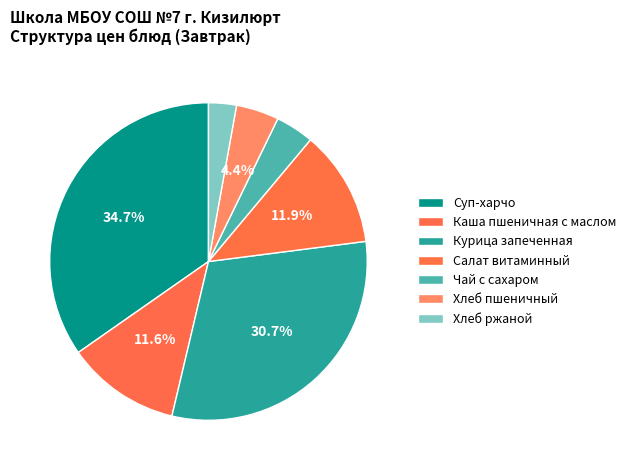

Rank the categories by value from lowest to highest.

Хлеб ржаной, Чай с сахаром, Хлеб пшеничный, Каша пшеничная с маслом, Салат витаминный, Курица запеченная, Суп-харчо